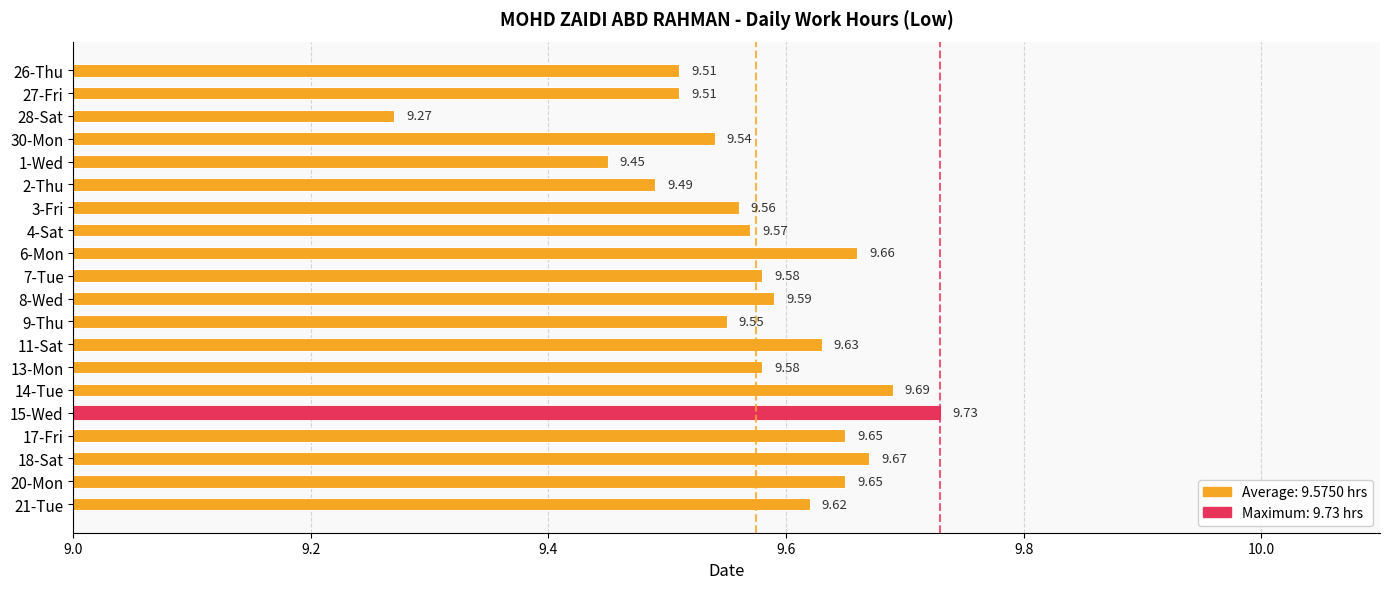

How many bars are there in total?

20